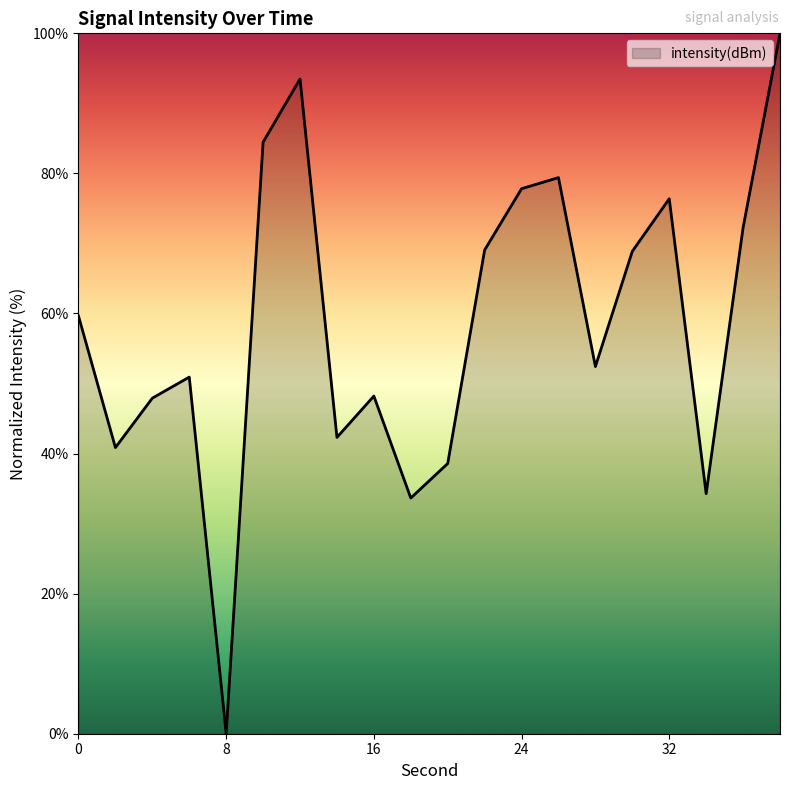

What is the difference between the maximum and minimum values?

100.0